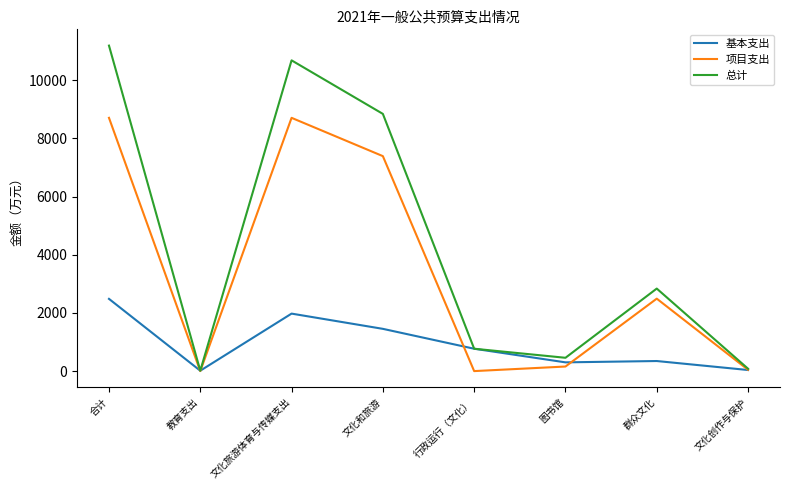

Which series has the largest range (max minus min)?

总计